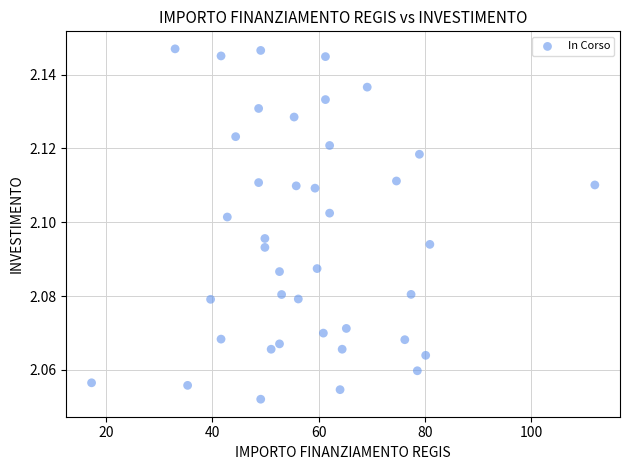

What is the range of X values (max minus min)?

94.7